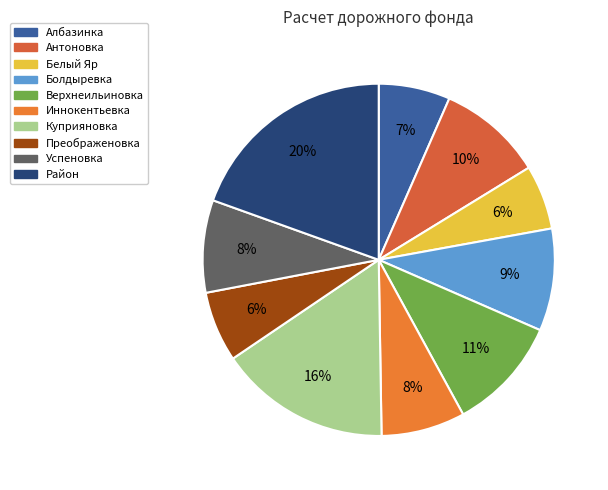

Which slice is the smallest?

Белый Яр